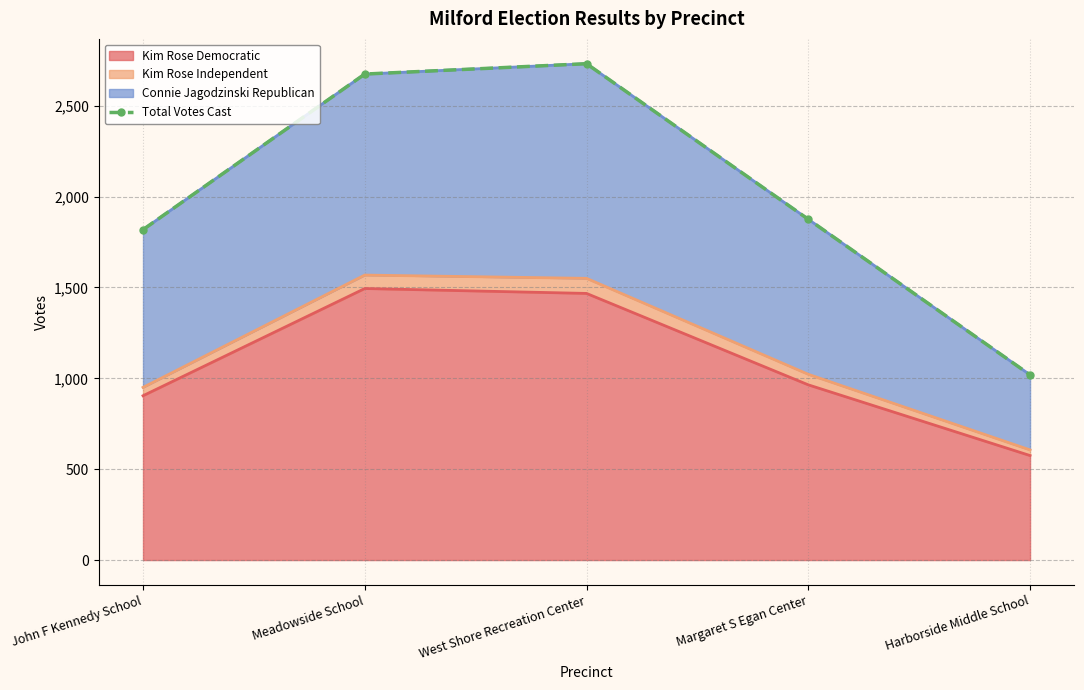

What is the label of the 2nd point from the right?

Margaret S Egan Center